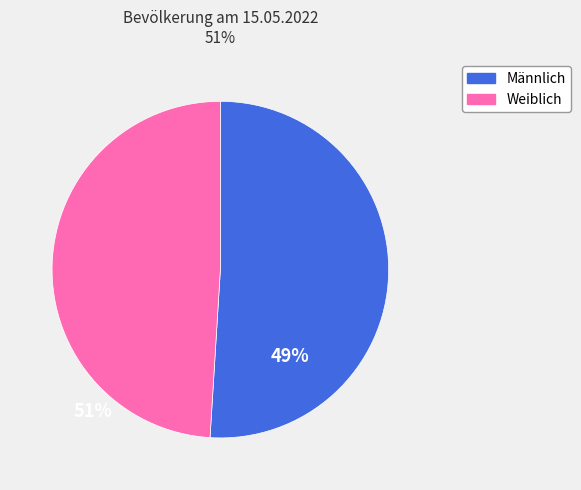

Between Weiblich and Männlich, which is larger?

Männlich